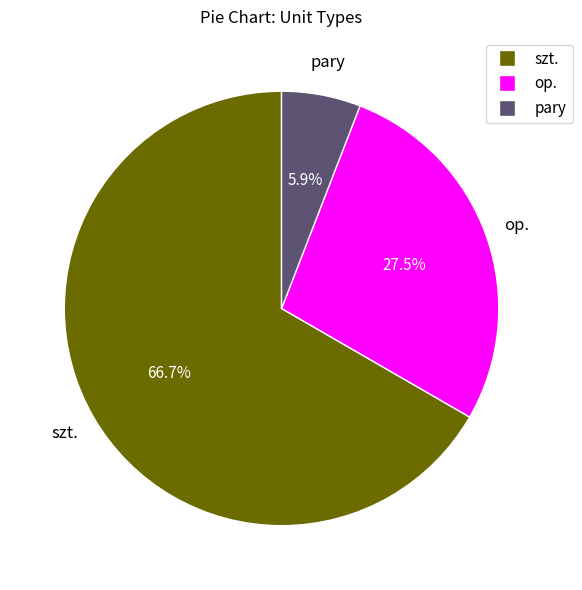

Which slice represents more than half of the pie?

szt.